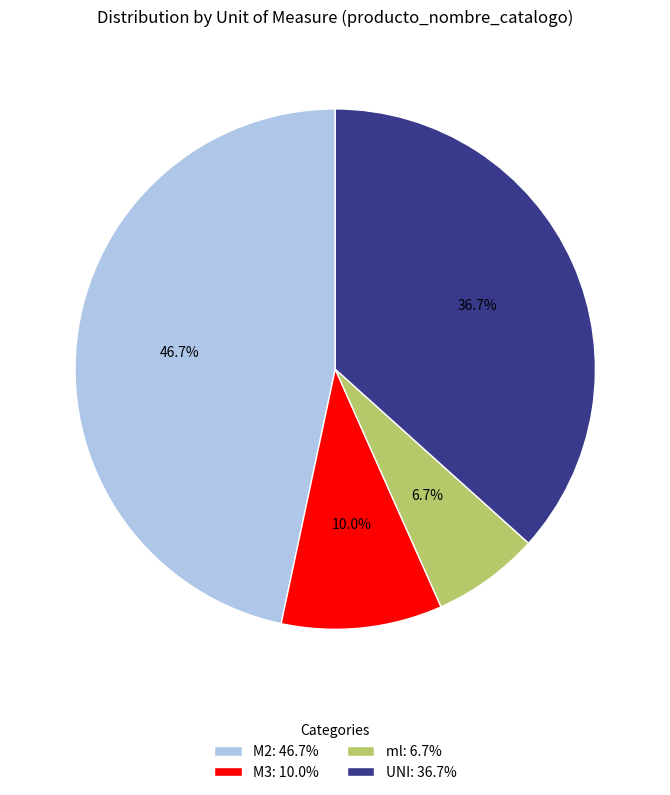

What is the total percentage of M2 and UNI?

83.3%